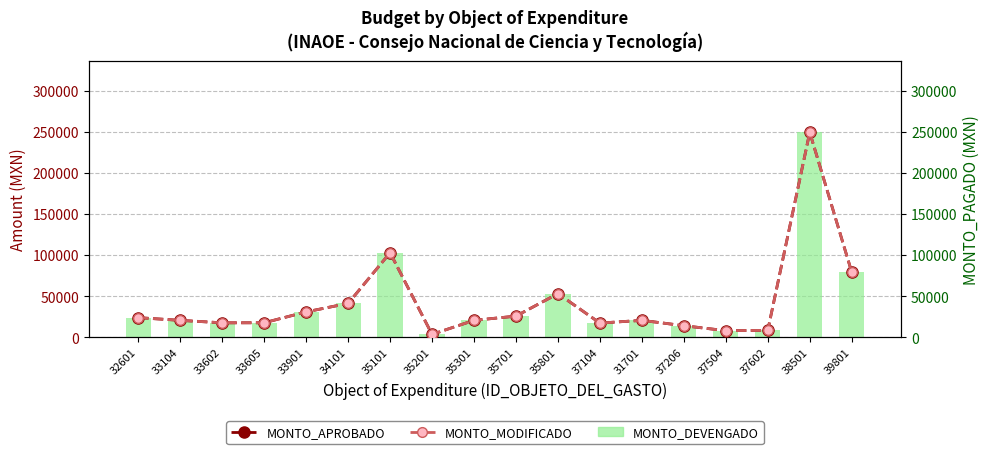

Which label corresponds to the smallest value in the chart?

35201